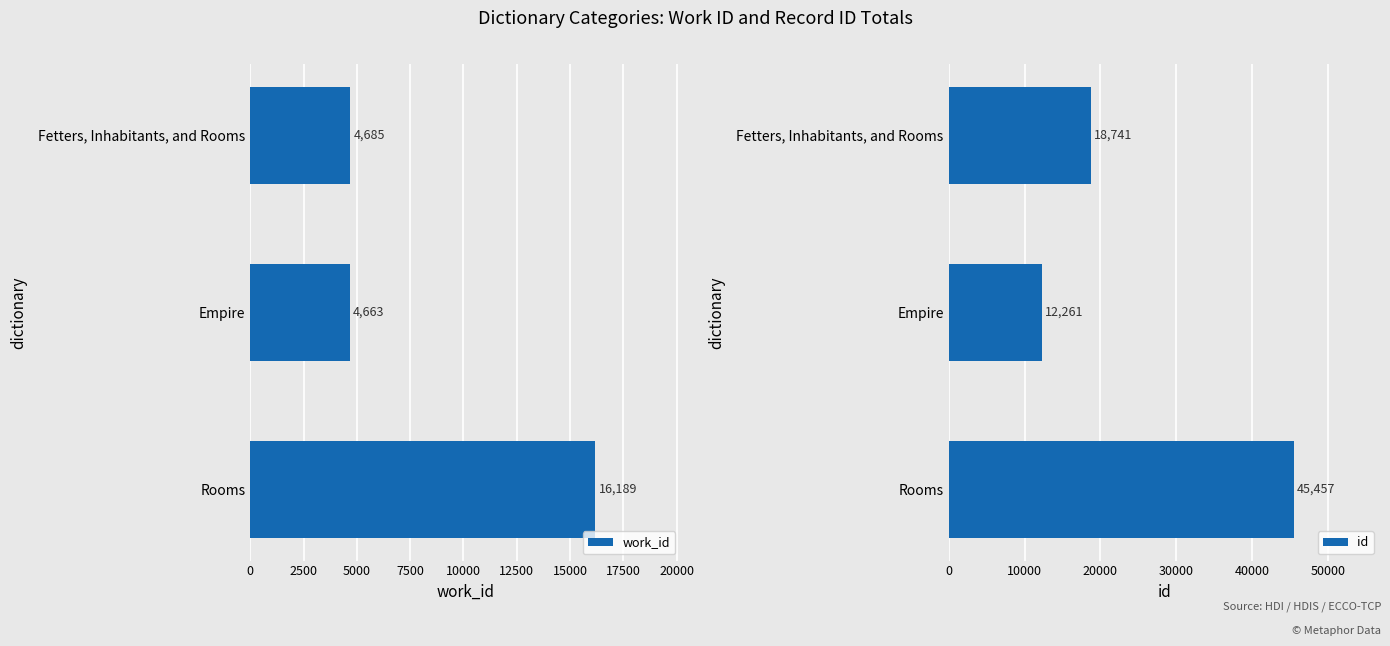

Is it true that id equals 29910 at Rooms?

False